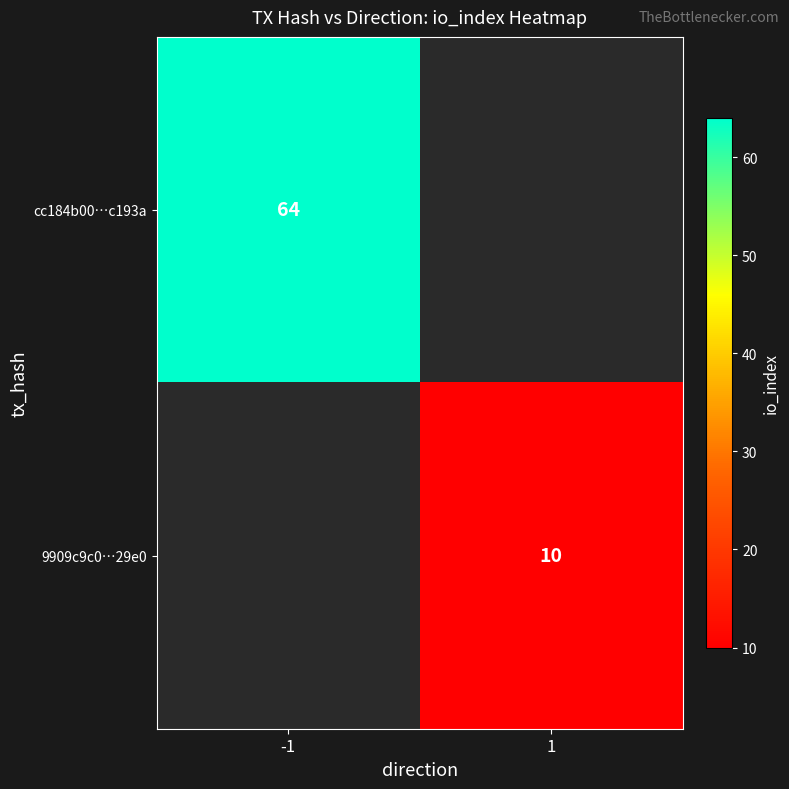

Is it true that cc184b00…c193a equals 97 at -1?

False